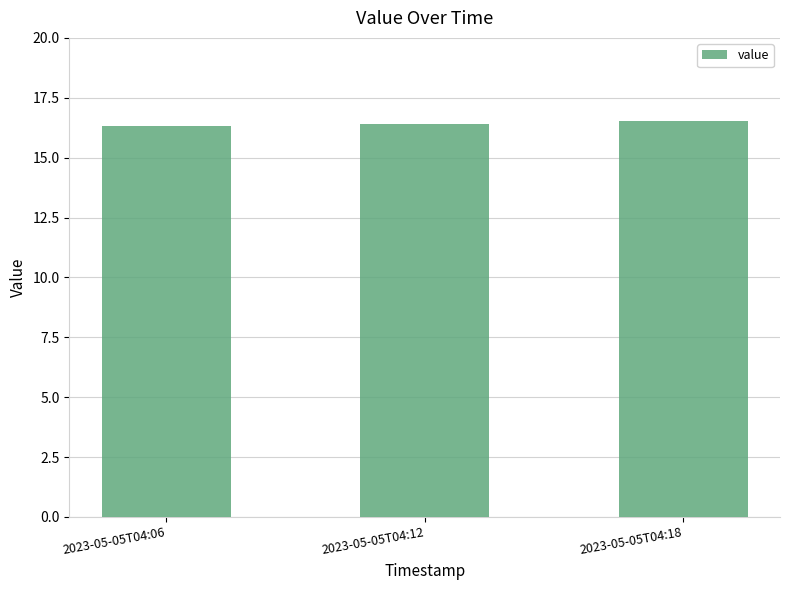

How many series are shown in this chart?

1